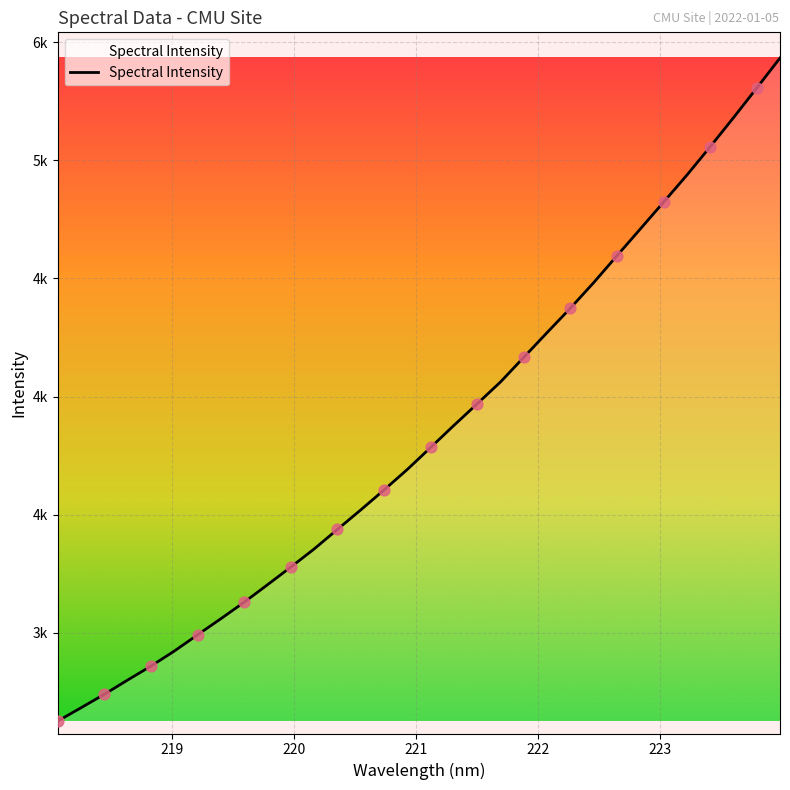

Does the chart have visible grid lines?

Yes